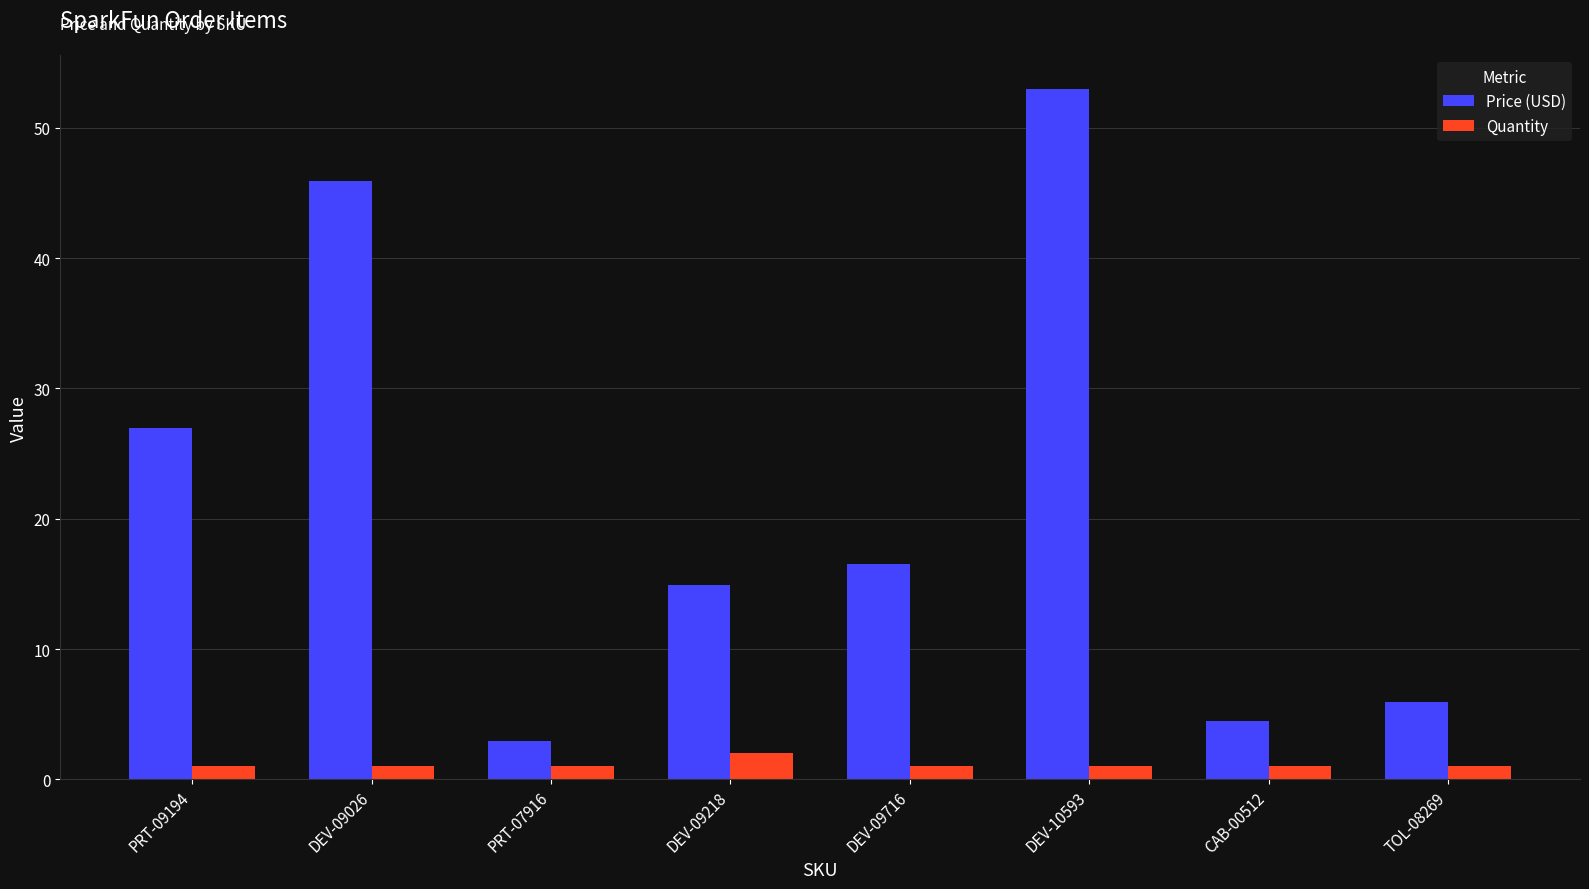

At which category is the sum across all series the highest?

DEV-10593